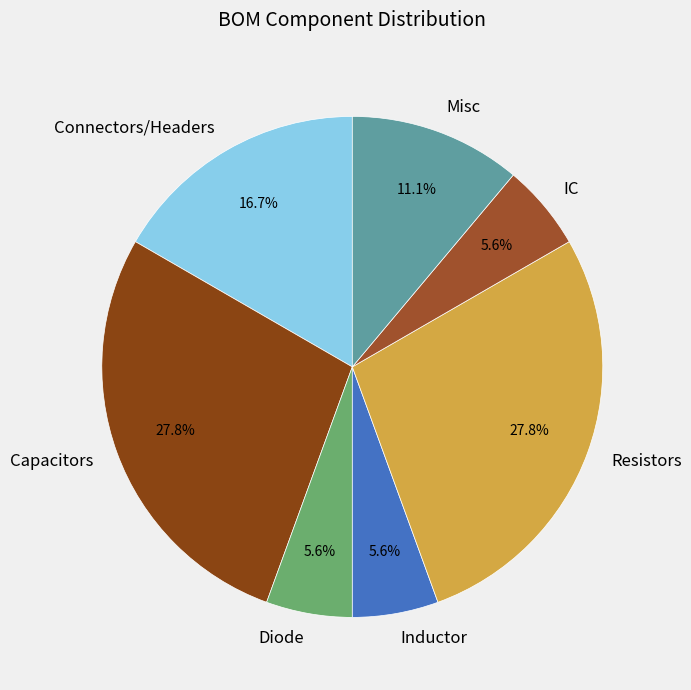

How much of the chart is everything except IC?

94.4%